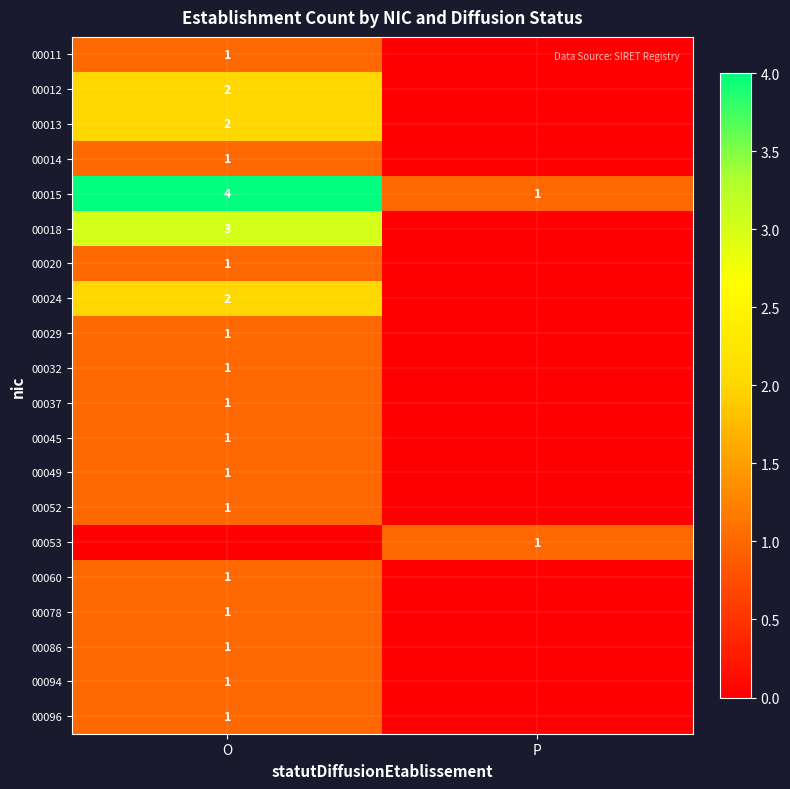

True or false: 00049 has a value of 1 at O.

True